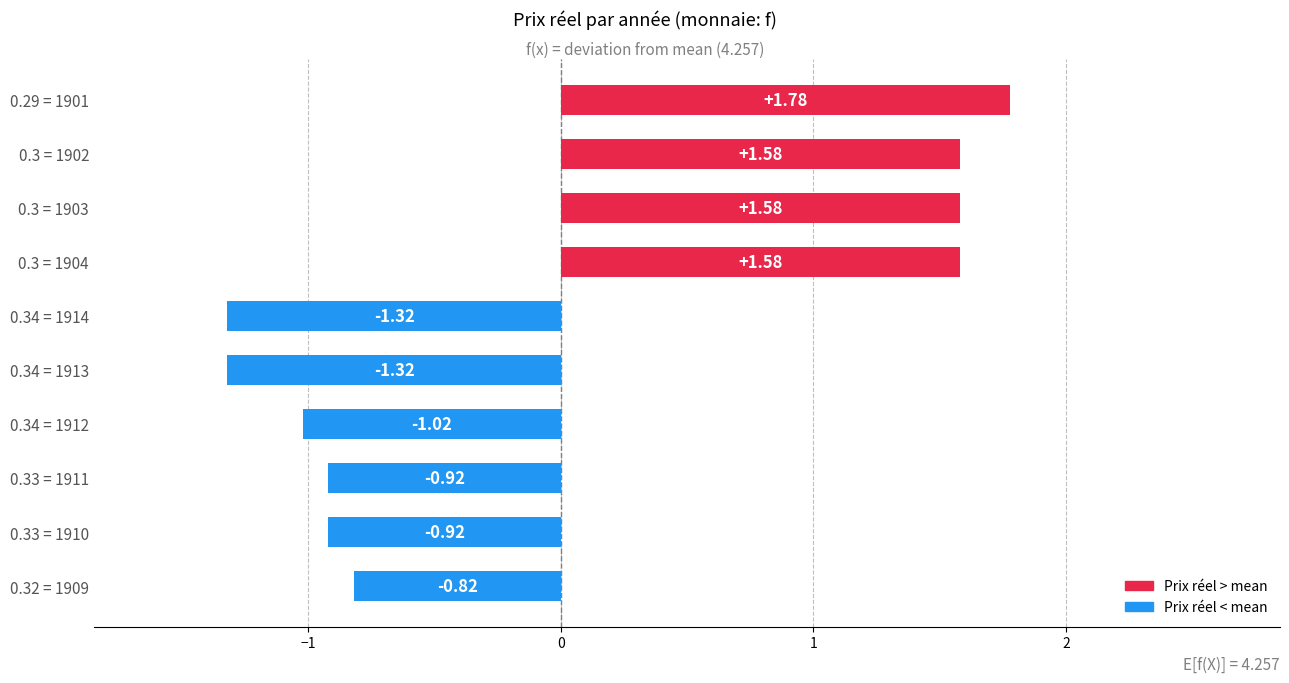

What is the sum of the values at 0.33 = 1911 and 0.3 = 1904?

0.7